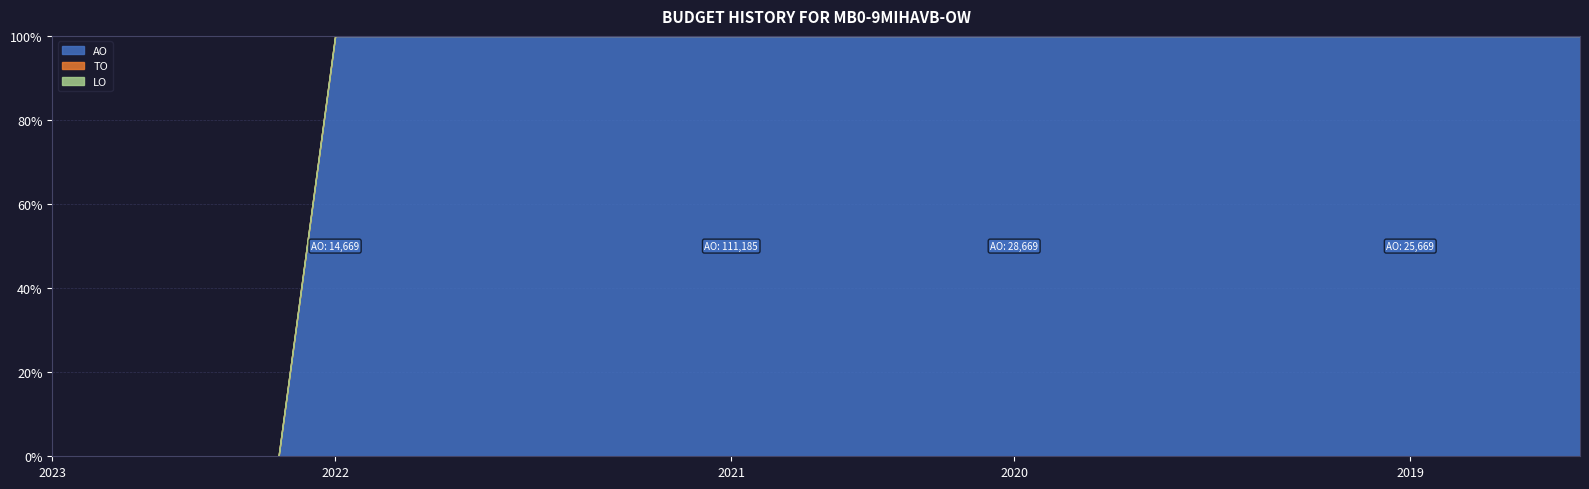

At 2020 2de aanpassing goedgekeurd, list the series in order from largest to smallest.

AO, TO, LO